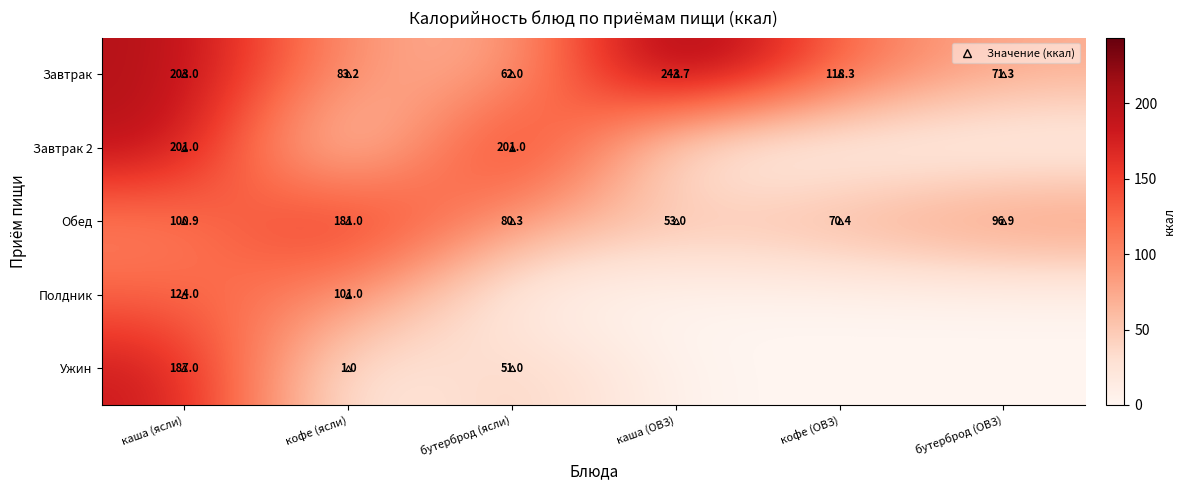

What is the difference between the maximum and minimum values in the Завтрак series?

181.7